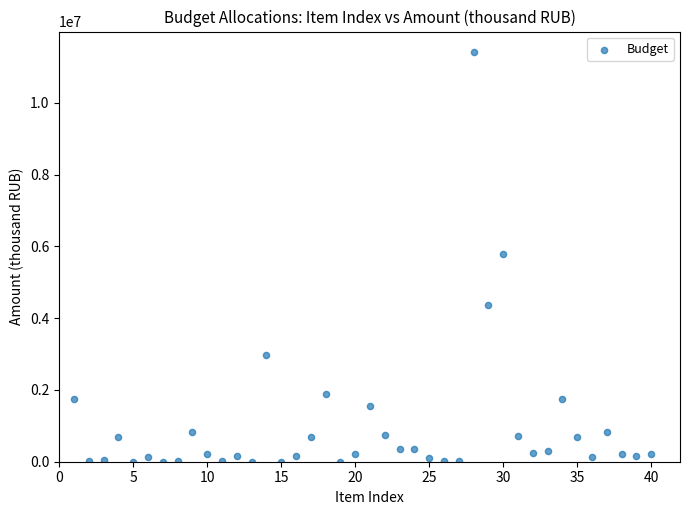

What is the range of Y values (max minus min)?

11413641.9